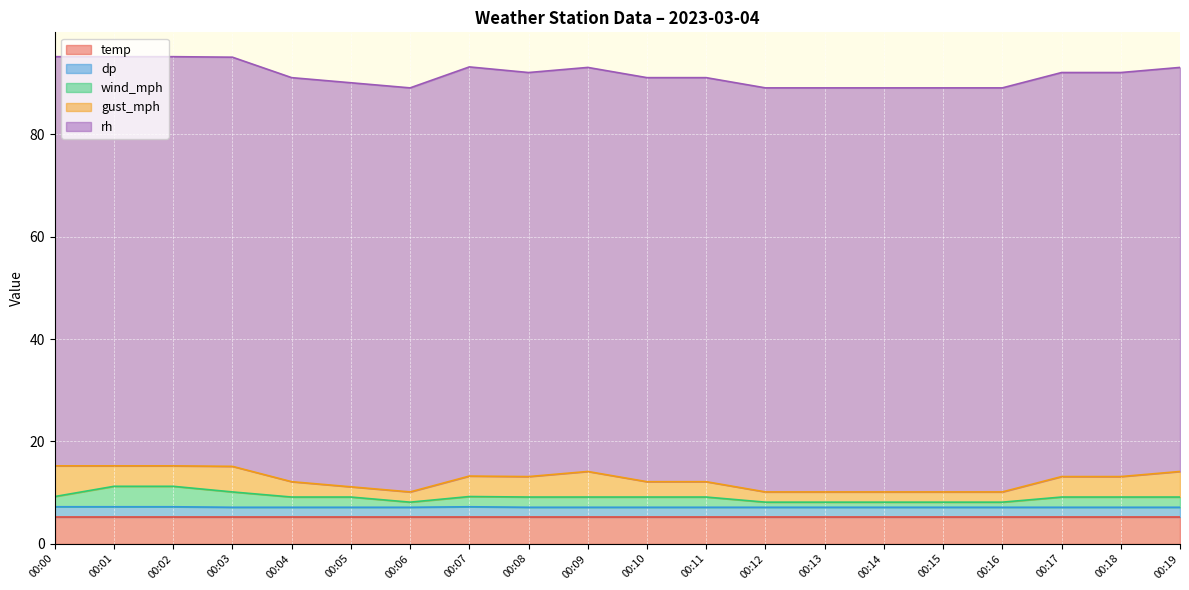

Which series ends up on top after the final intersection of wind_mph and dp?

wind_mph